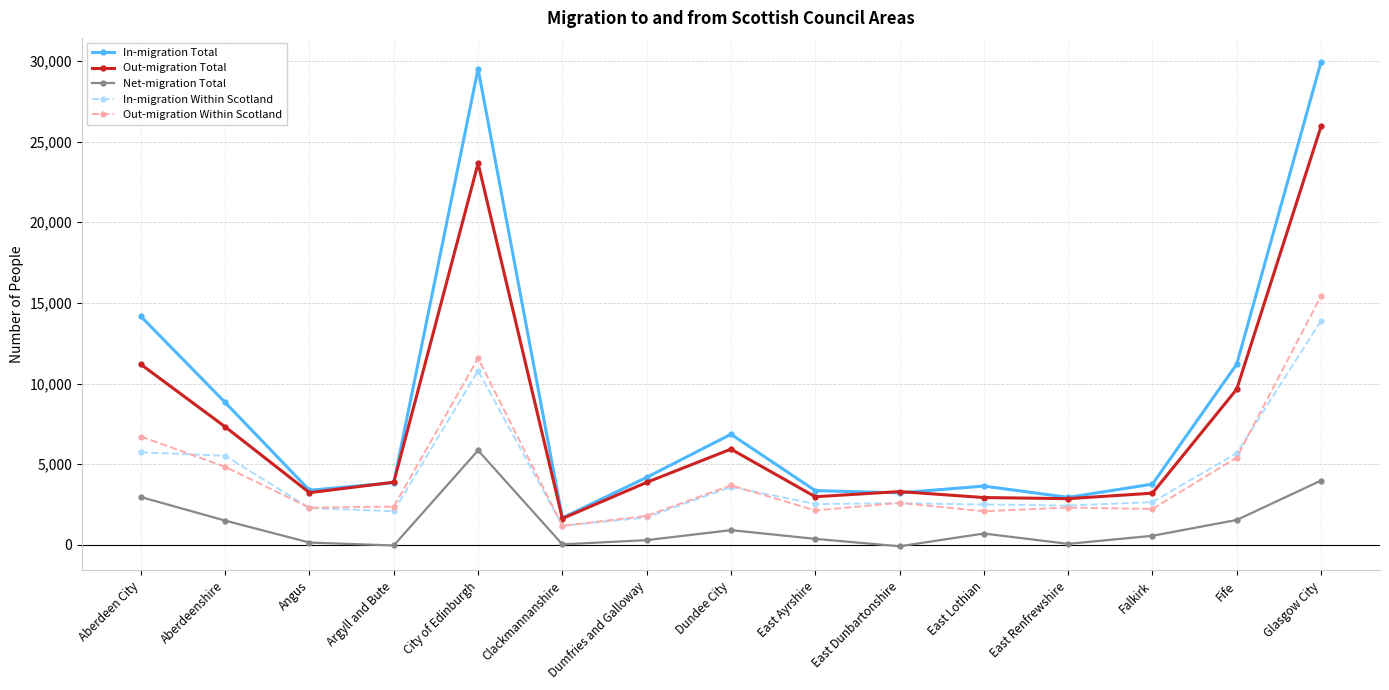

True or false: In-migration Total and In-migration Within Scotland intersect in this chart.

False